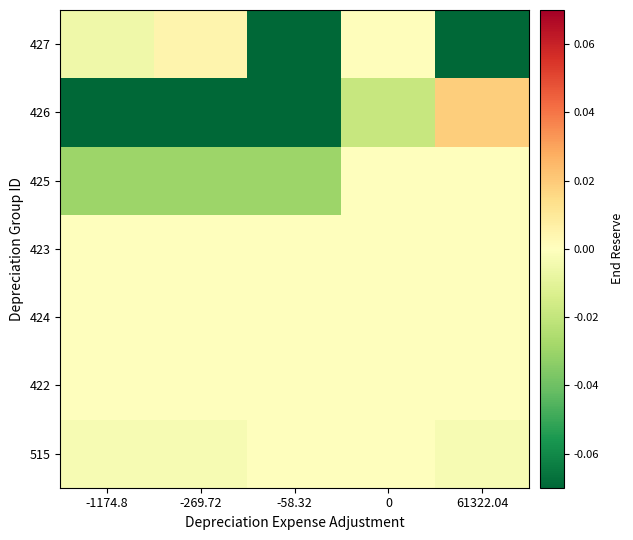

Reading right to left, extract all data points from this chart.

515: 61322.04=-0.0	0=0.0	-58.32=0.0	-269.72=-0.0	-1174.8=-0.0
422: 61322.04=0.0	0=0.0	-58.32=0.0	-269.72=0.0	-1174.8=0.0
424: 61322.04=0.0	0=0.0	-58.32=0.0	-269.72=0.0	-1174.8=0.0
423: 61322.04=0.0	0=0.0	-58.32=0.0	-269.72=0.0	-1174.8=0.0
425: 61322.04=0.0	0=-0.0	-58.32=-0.0	-269.72=-0.0	-1174.8=-0.0
426: 61322.04=0.0	0=-0.0	-58.32=-0.1	-269.72=-0.1	-1174.8=-0.1
427: 61322.04=-0.1	0=0.0	-58.32=-0.1	-269.72=0.0	-1174.8=-0.0